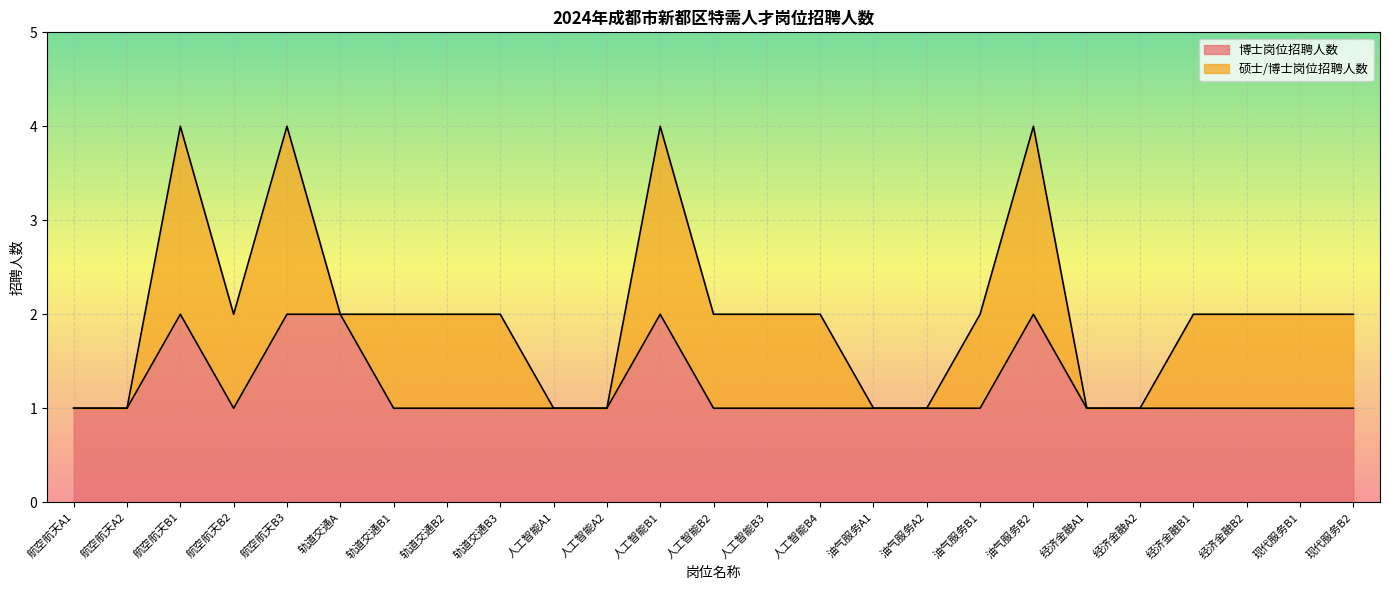

Between 人工智能B4 and 航空航天A1, which is larger?

人工智能B4